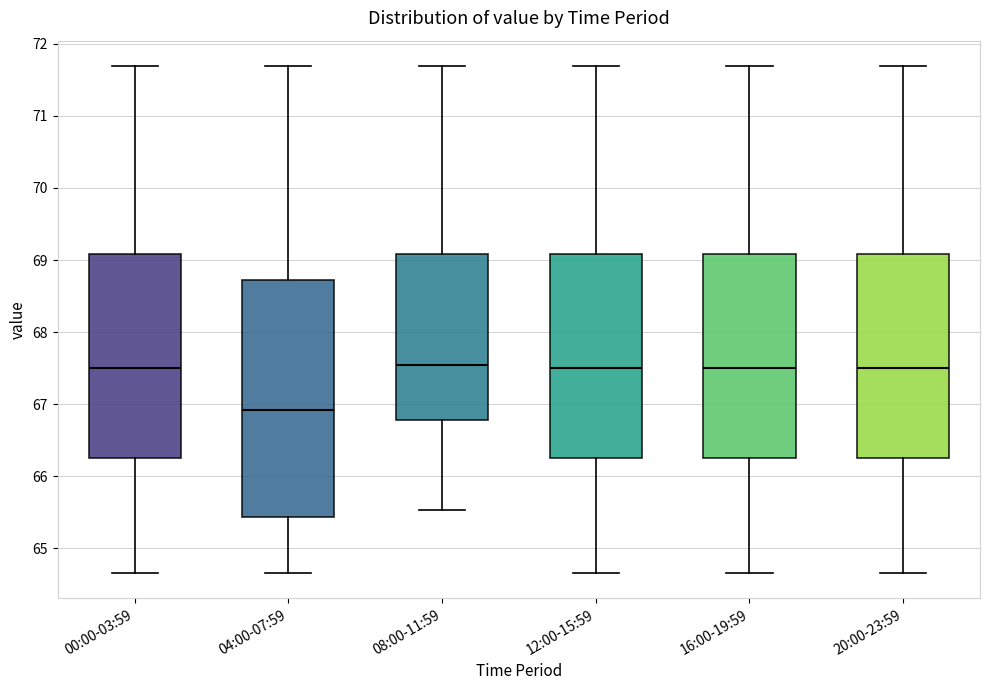

Reading left to right, read every box against the y-axis: the position of its median line, the range the box covers, and the ends of its whiskers. The values are not printed on the chart, so give them approximately, as read against the axis.

00:00-03:59: median 67.5, box 66.3 to 69.1, whiskers 64.7 to 71.7
04:00-07:59: median 66.9, box 65.4 to 68.7, whiskers 64.7 to 71.7
08:00-11:59: median 67.6, box 66.8 to 69.1, whiskers 65.5 to 71.7
12:00-15:59: median 67.5, box 66.3 to 69.1, whiskers 64.7 to 71.7
16:00-19:59: median 67.5, box 66.3 to 69.1, whiskers 64.7 to 71.7
20:00-23:59: median 67.5, box 66.3 to 69.1, whiskers 64.7 to 71.7